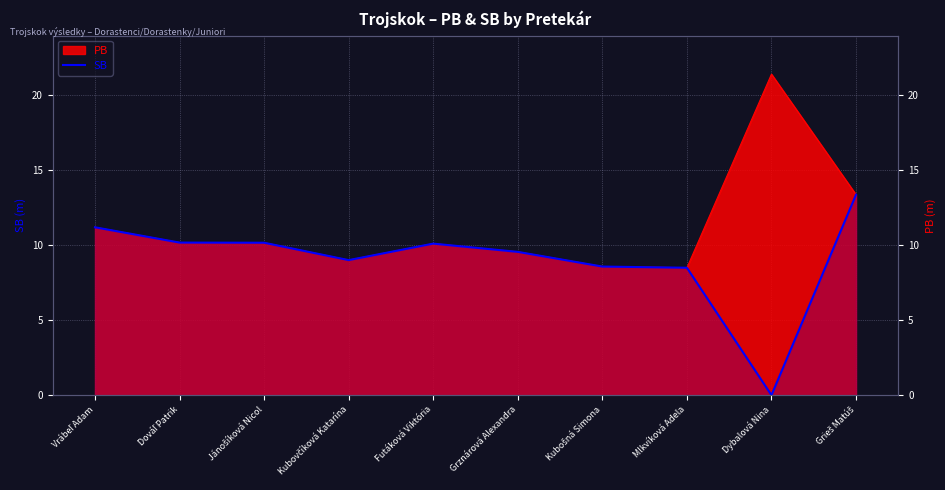

The chart shows a value of 6.5 at Jánošíková Nicol. True or false?

False